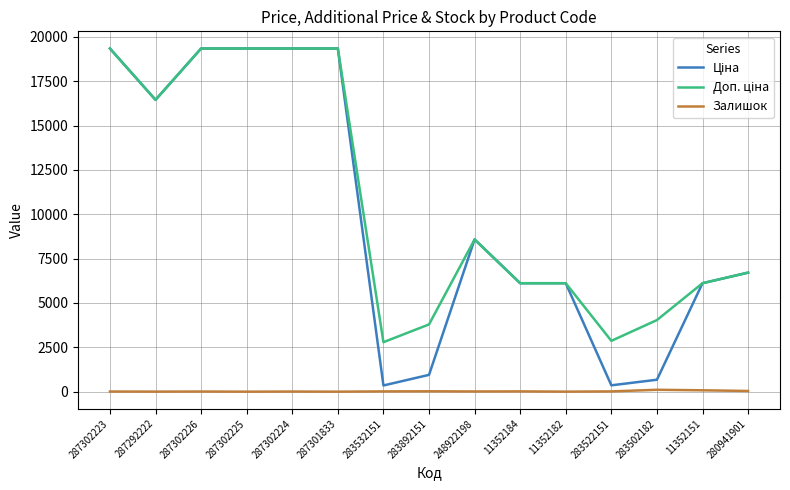

What is the greatest value displayed?

19343.1